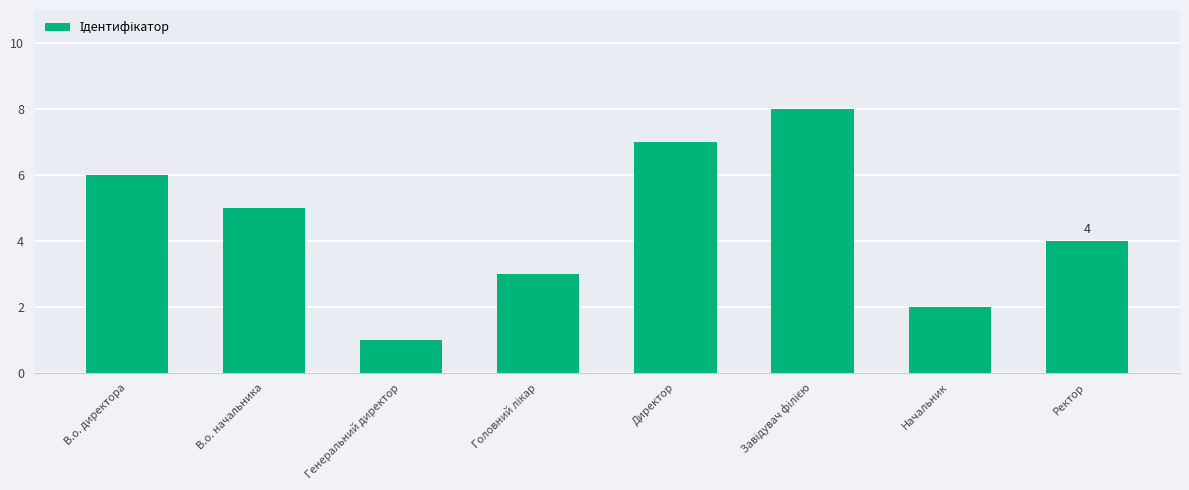

True or false: the data shows 4 at Директор.

False